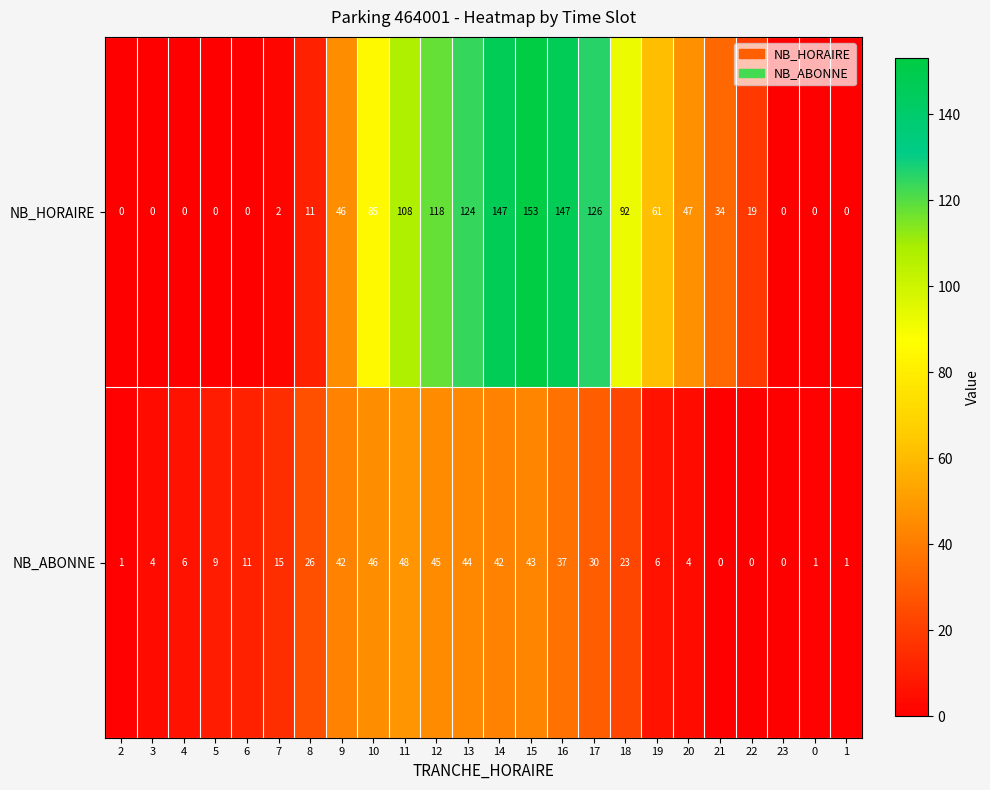

Which series has the widest spread of values?

NB_HORAIRE